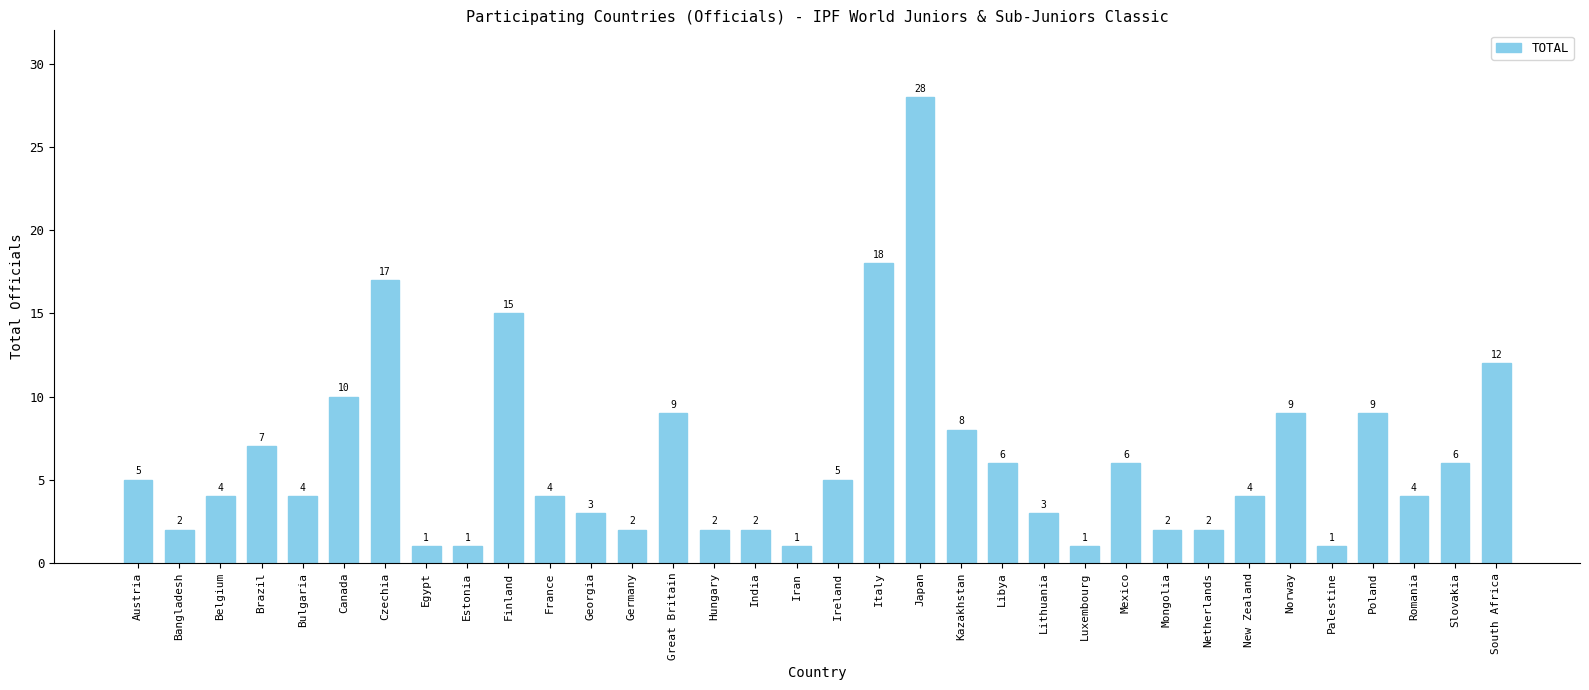

What value does the data have at Romania, to the nearest 5?

5